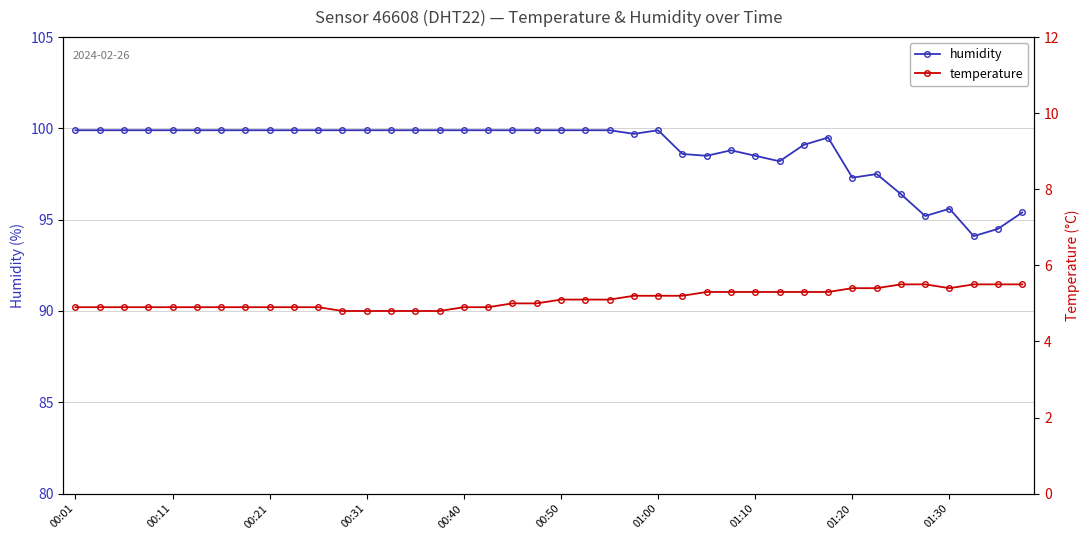

What is the maximum value for humidity?

99.9